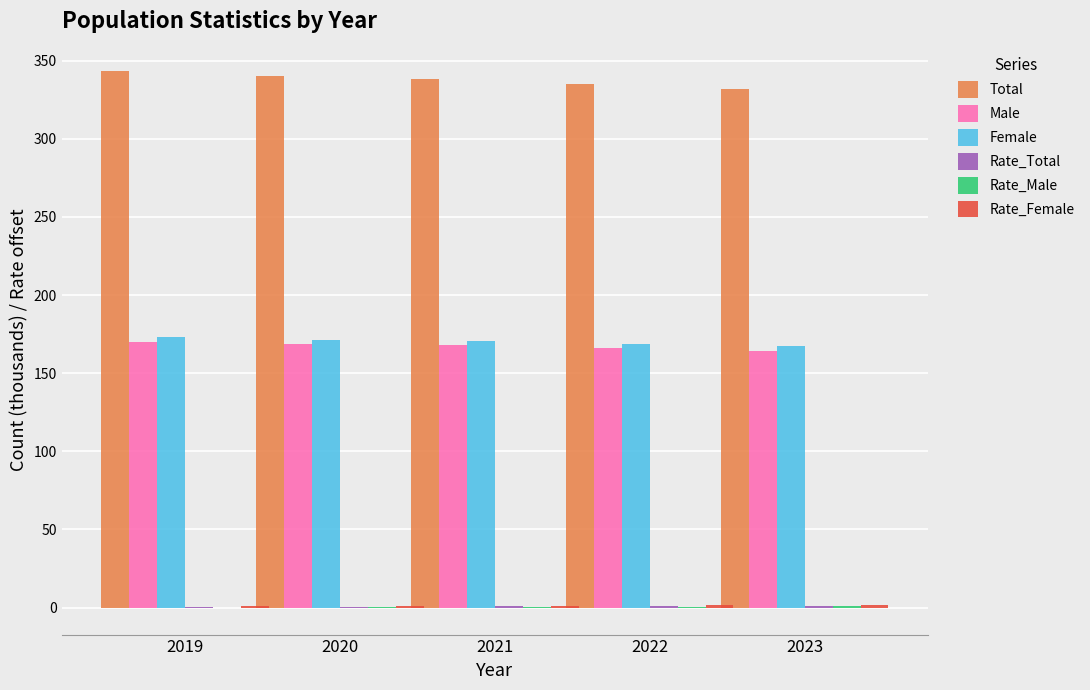

What is the greatest value displayed?

343.1